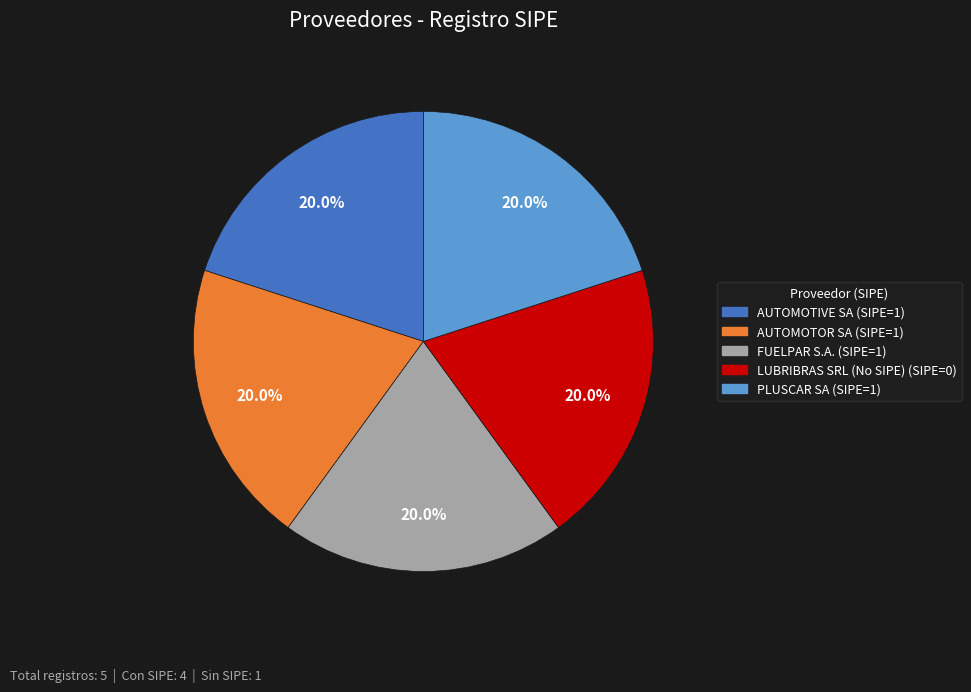

Is the sum of PLUSCAR SA and LUBRIBRAS SRL greater than half?

No